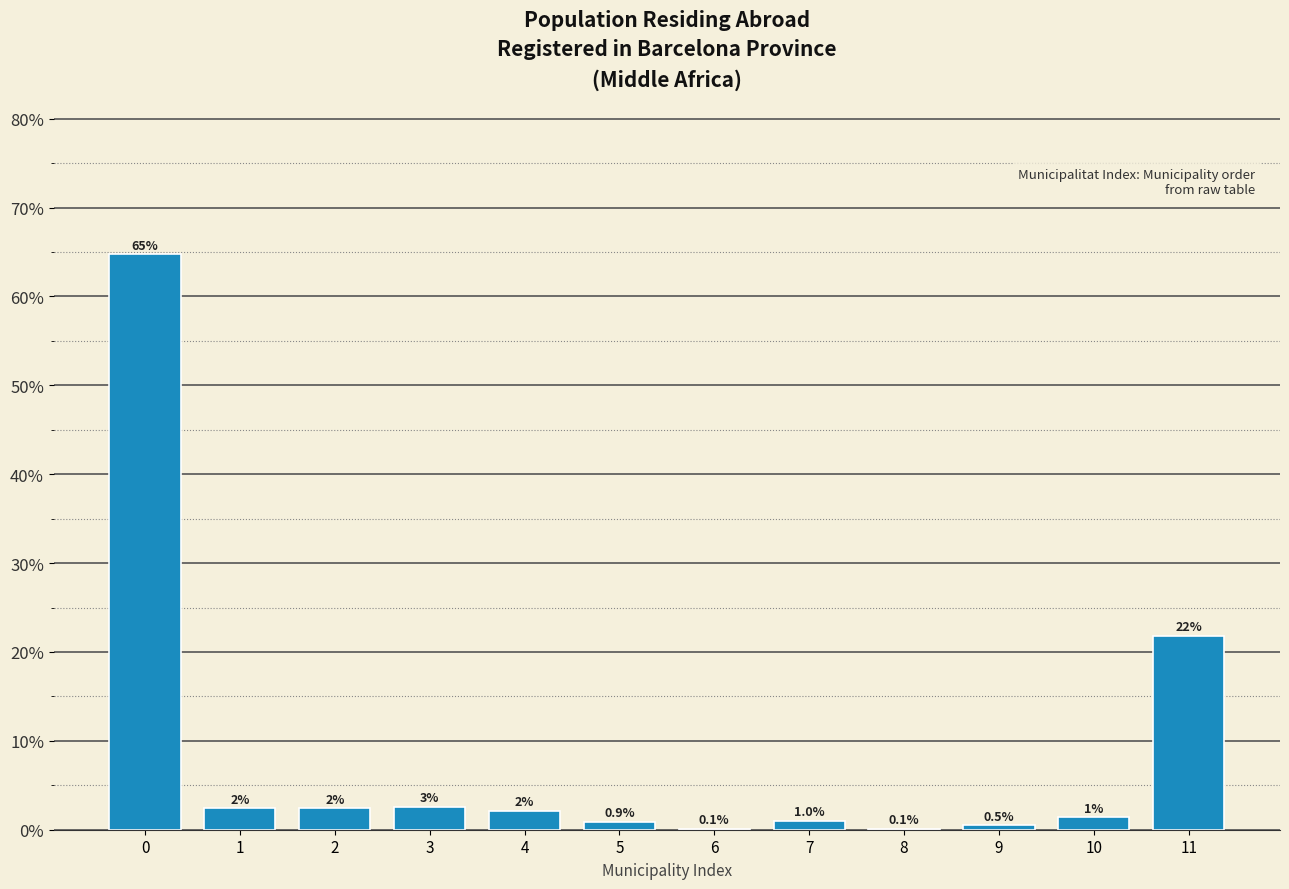

What is the approximate value at 11?

21.8